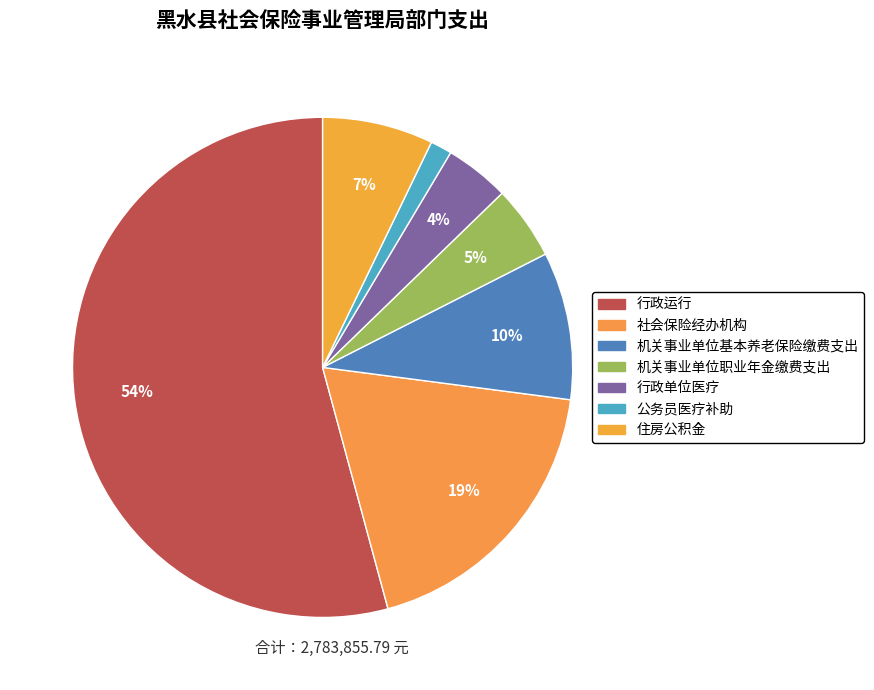

What percentage is the 机关事业单位职业年金缴费支出 slice, to the nearest percent?

5%